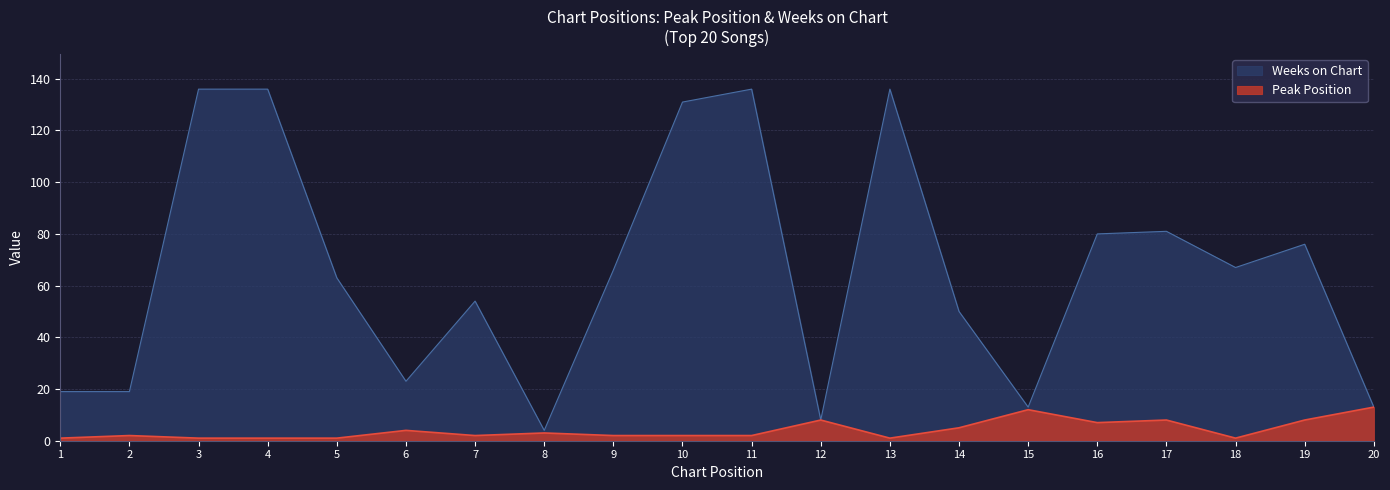

What is the value of the Weeks on Chart point at the 13th from the left?

136